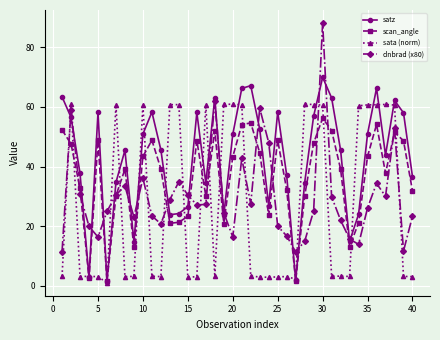

What is the value of the scan_angle point at the 23rd from the left?

44.6